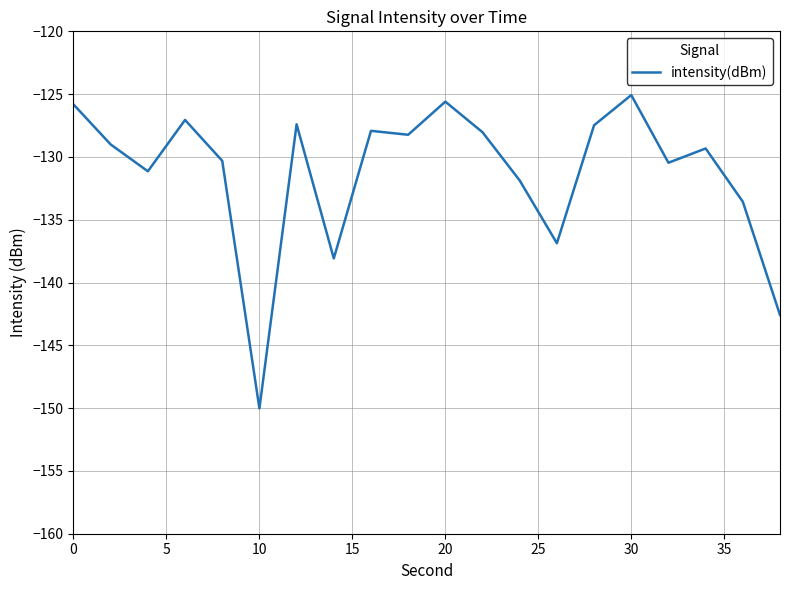

Does the chart display data point markers on the line(s)?

No